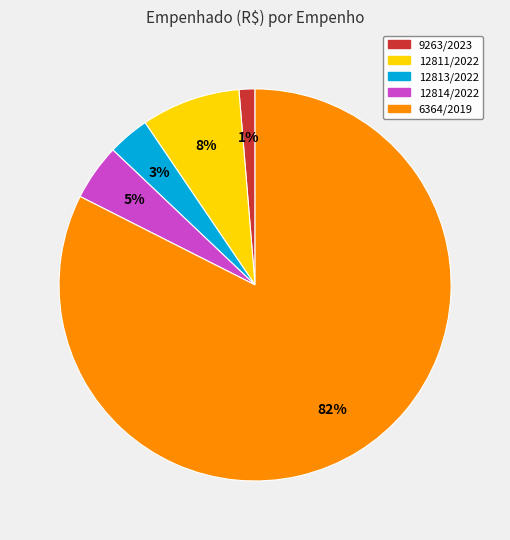

What is the smallest slice in the pie chart?

9263/2023